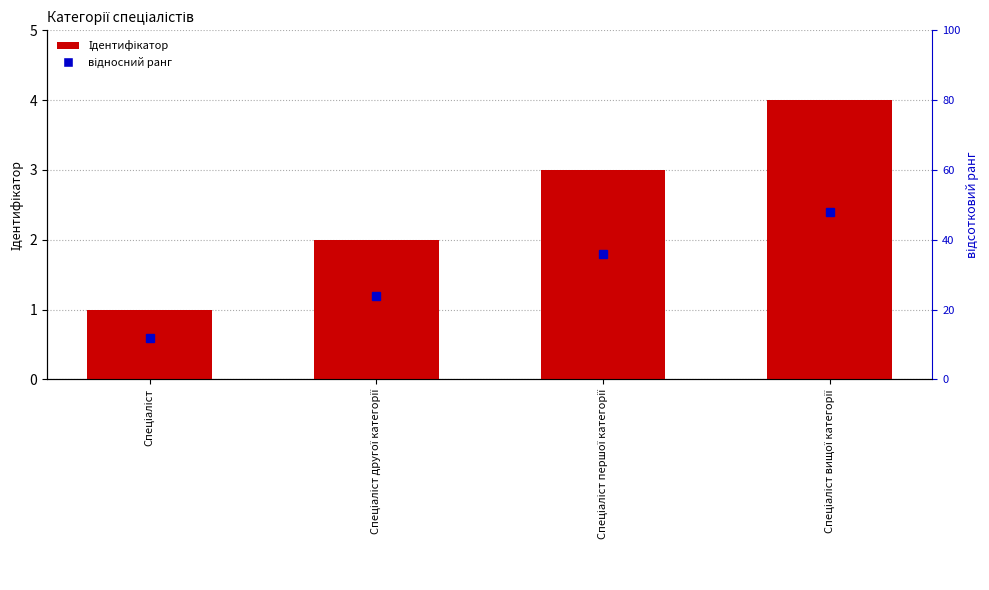

Count the values in the range 2 to 4.

3